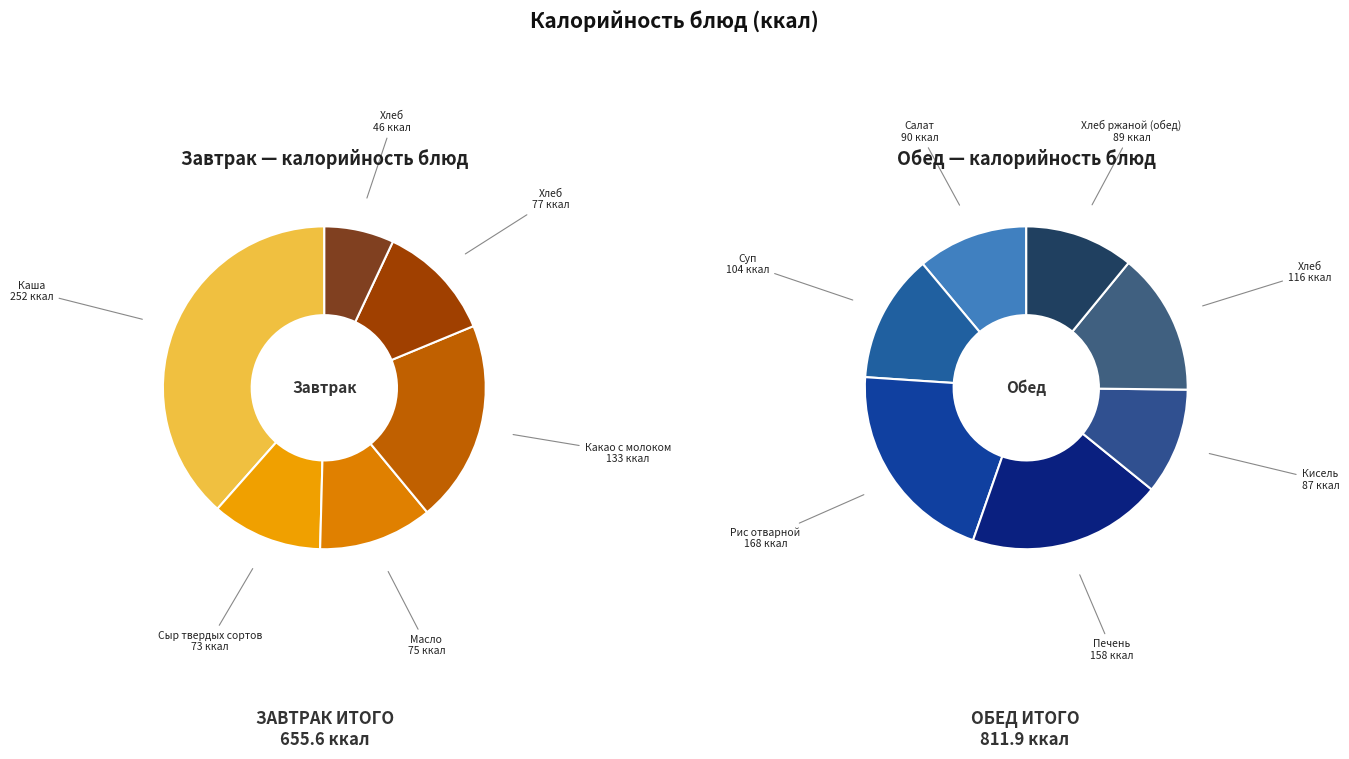

Which category has the biggest portion of the pie?

Каша пшеничная молочная жидкая